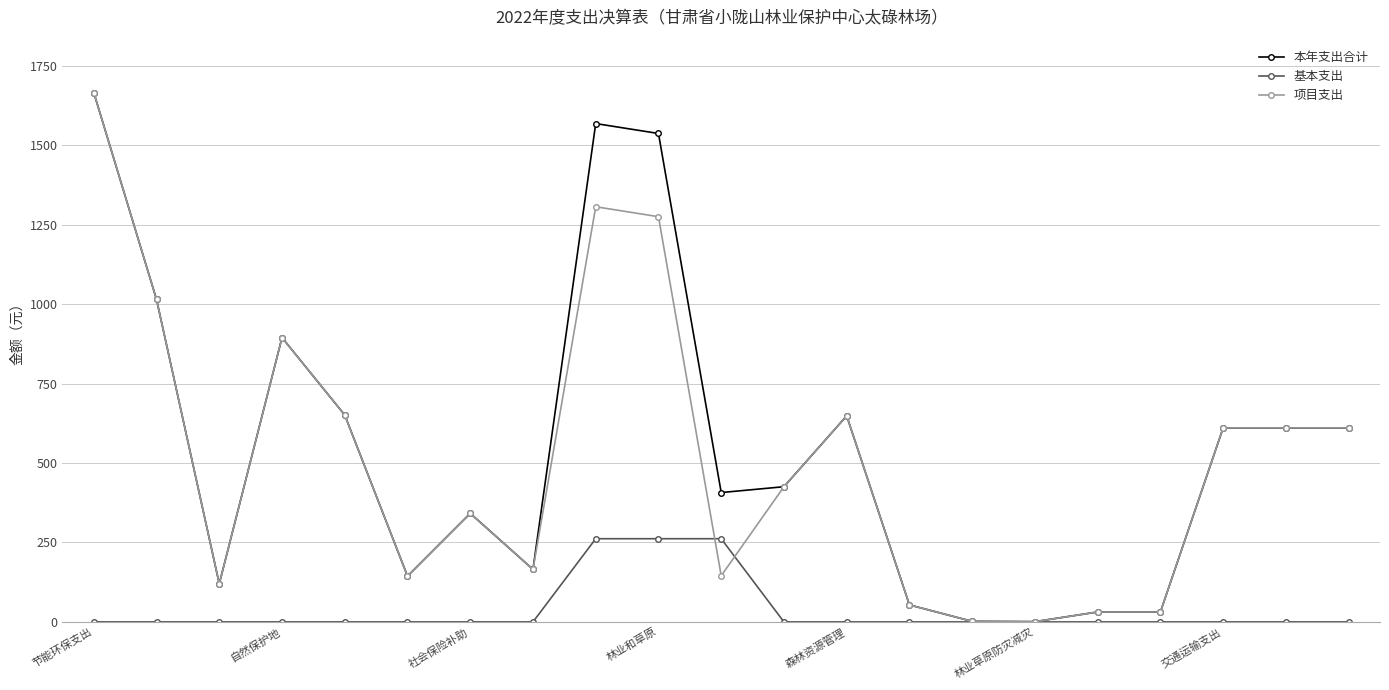

What is the highest value of the 基本支出 series?

261.9